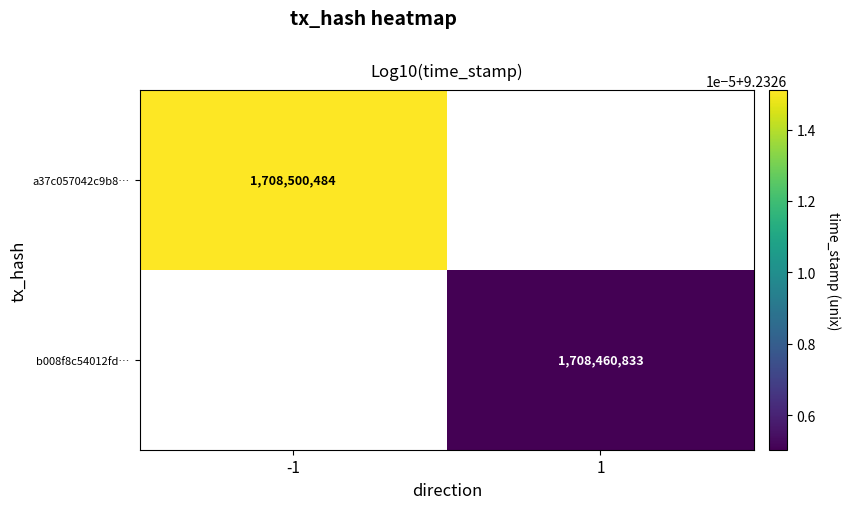

Is it true that a37c057042c9b8… equals 14.8 at -1?

False